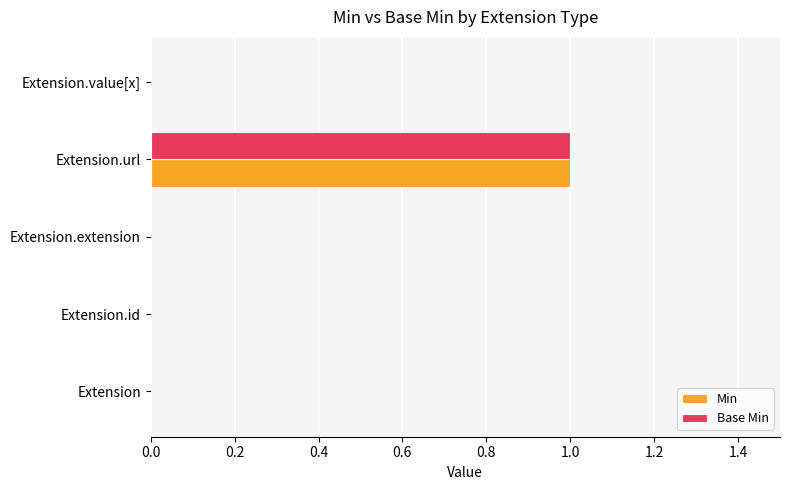

The value of Min at Extension.id is -1. True or false?

False